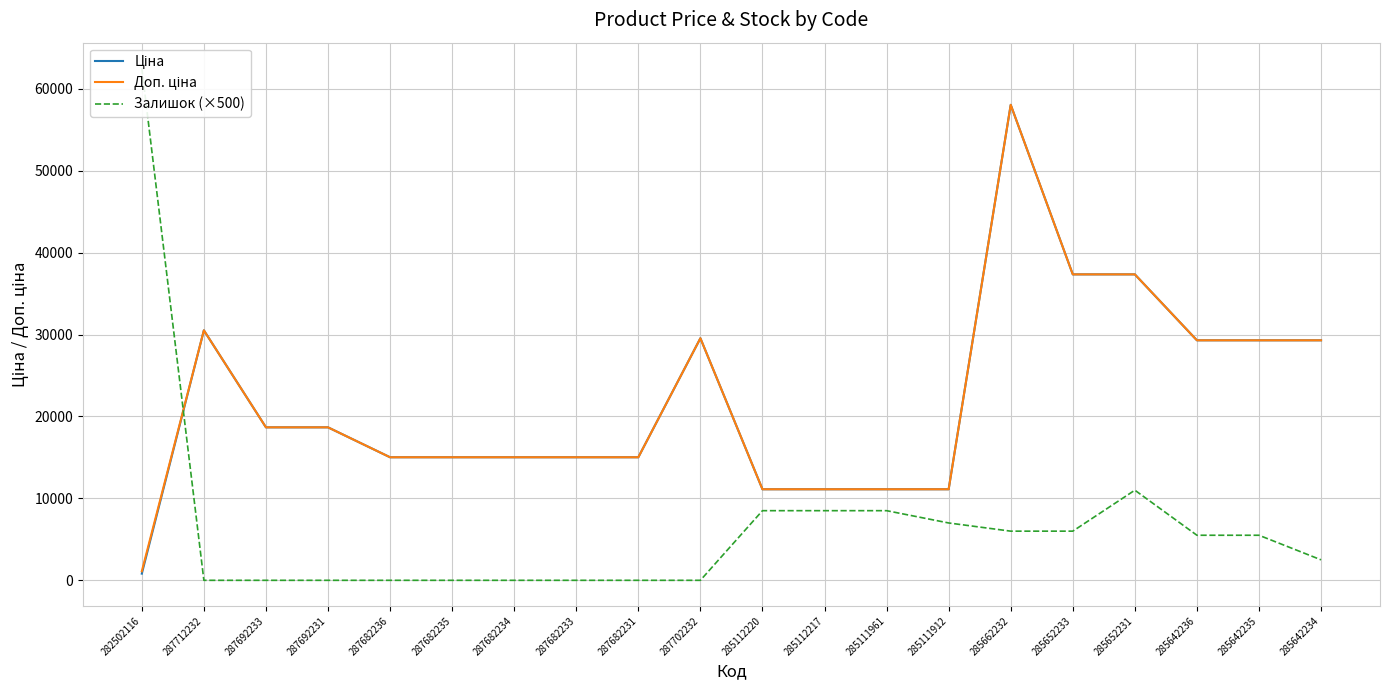

Is the value of Доп. ціна at 282502116 greater than the value of Ціна at 287692231?

No